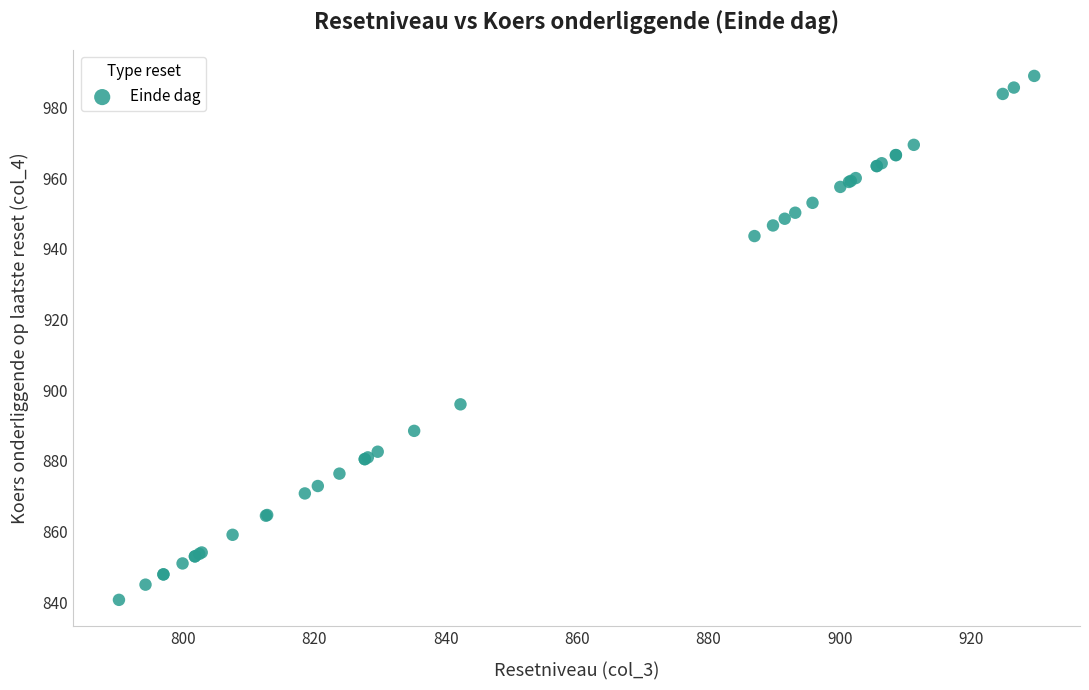

What Y value in the scatter plot is closest to 914?

896.0